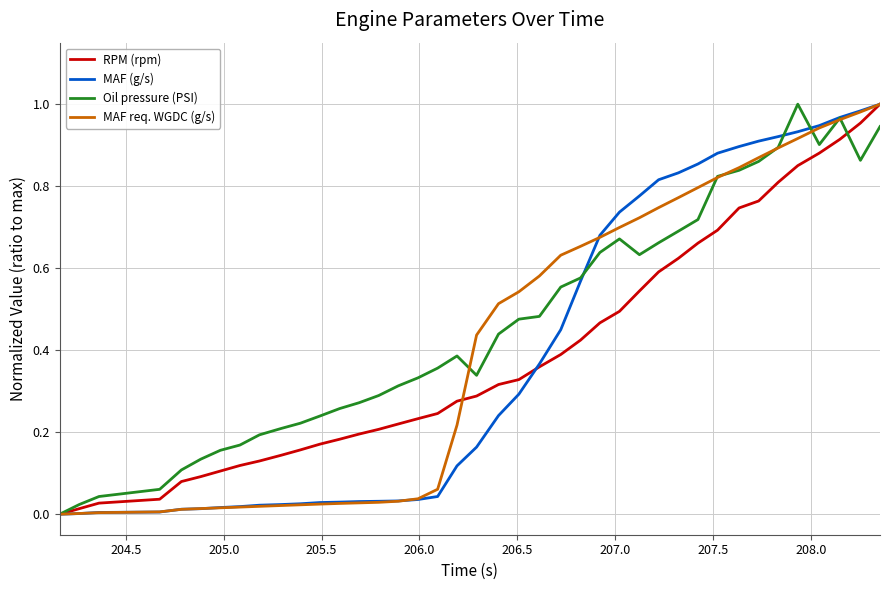

Which series has the largest total across all categories?

Oil pressure (PSI)